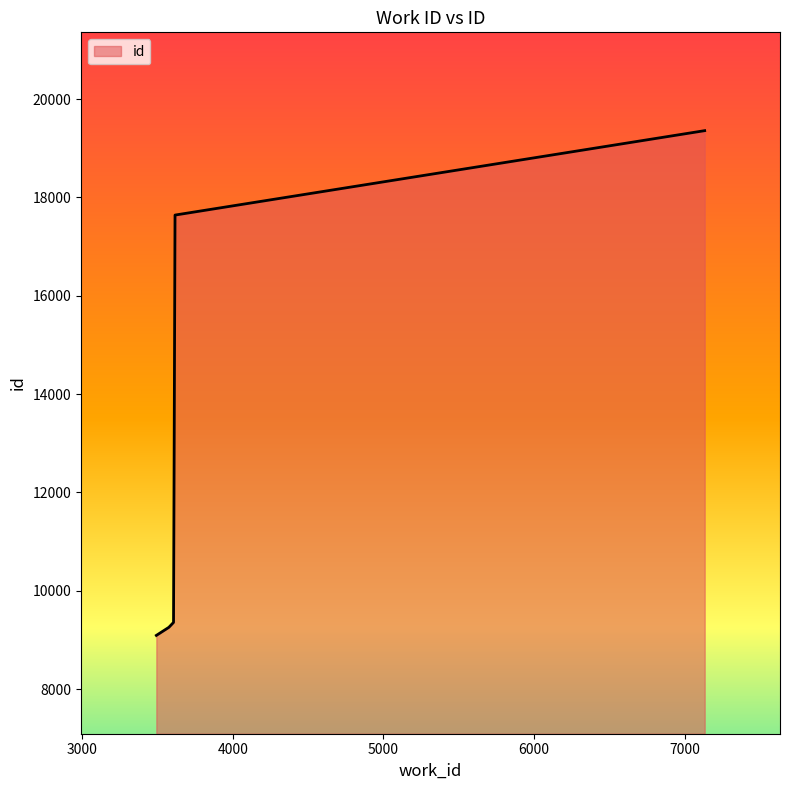

Count the number of data series in this chart.

1